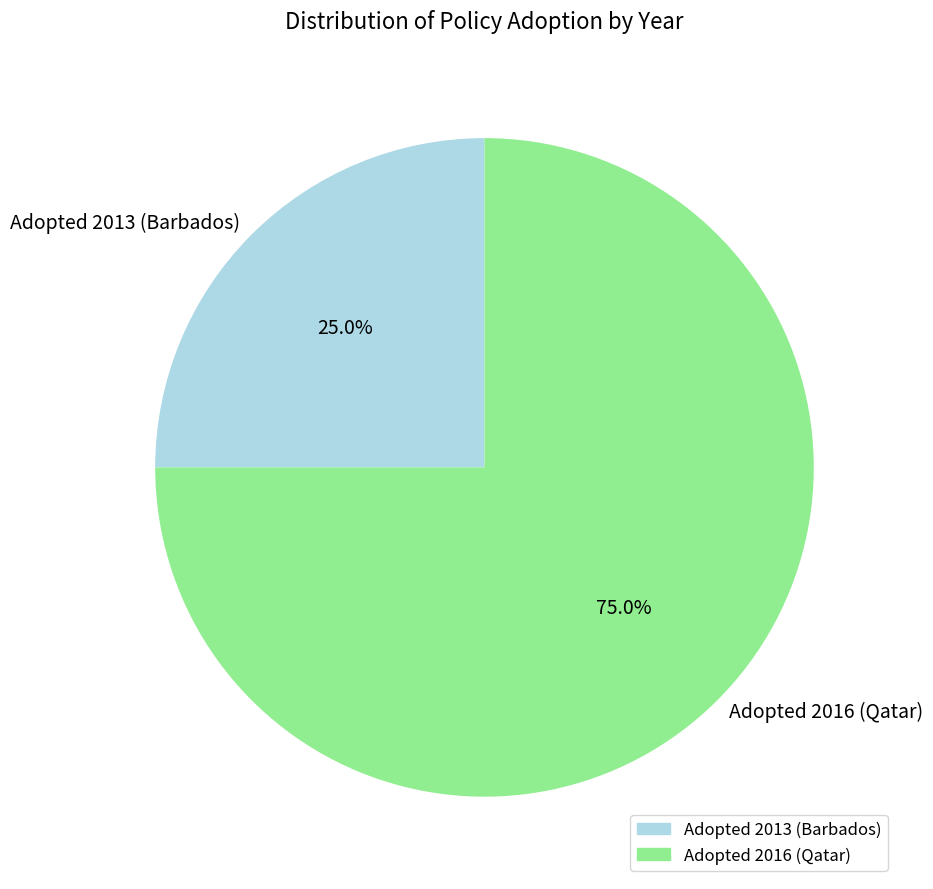

Is there any slice that represents more than half of the pie?

Yes